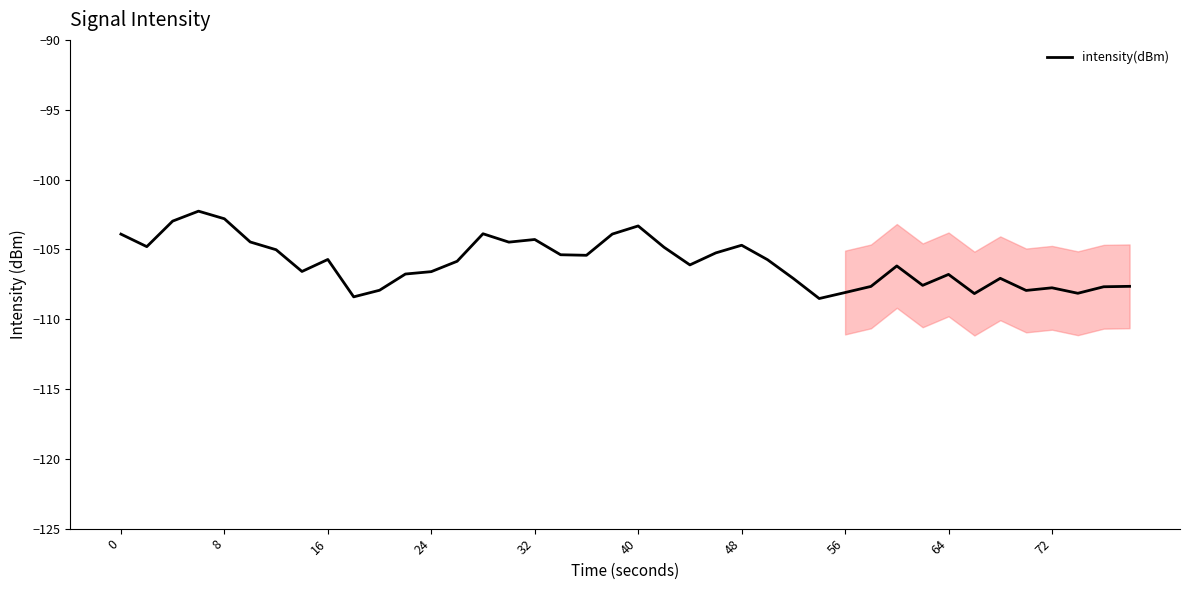

Reading left to right, list all the values displayed in this chart.

-103.9	-104.8	-103.0	-102.3	-102.8	-104.5	-105.0	-106.6	-105.7	-108.4	-107.9	-106.8	-106.6	-105.9	-103.9	-104.5	-104.3	-105.4	-105.4	-103.9	-103.3	-104.9	-106.1	-105.3	-104.7	-105.7	-107.1	-108.5	-108.1	-107.7	-106.2	-107.6	-106.8	-108.2	-107.1	-107.9	-107.8	-108.1	-107.7	-107.6